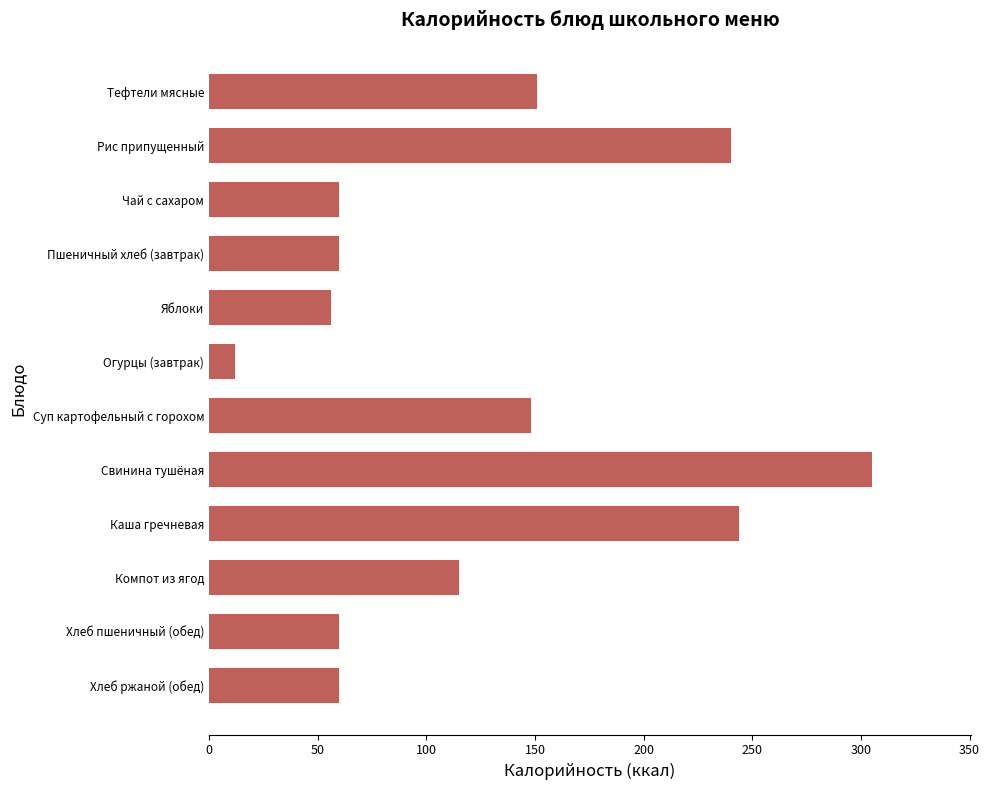

What is the sum of all values?

1511